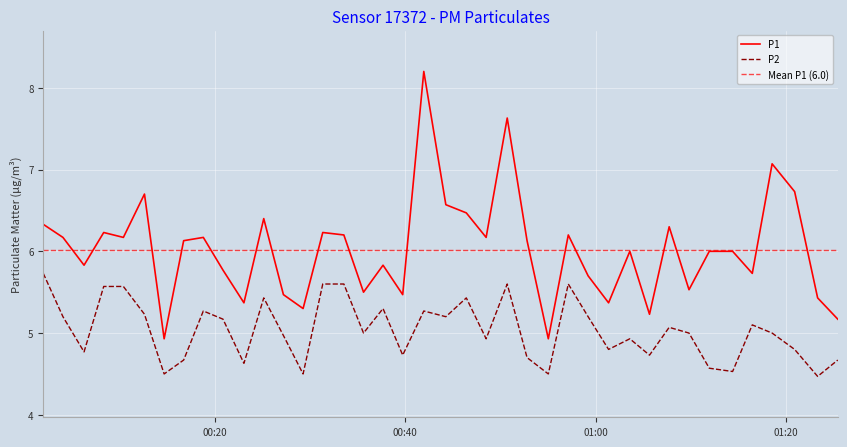

Reading left to right, list all the values displayed in this chart.

P1: 6.3	6.2	5.8	6.2	6.2	6.7	4.9	6.1	6.2	5.8	5.4	6.4	5.5	5.3	6.2	6.2	5.5	5.8	5.5	8.2	6.6	6.5	6.2	7.6	6.1	4.9	6.2	5.7	5.4	6.0	5.2	6.3	5.5	6.0	6.0	5.7	7.1	6.7	5.4	5.2
P2: 5.7	5.2	4.8	5.6	5.6	5.2	4.5	4.7	5.3	5.2	4.6	5.4	5.0	4.5	5.6	5.6	5.0	5.3	4.7	5.3	5.2	5.4	4.9	5.6	4.7	4.5	5.6	5.2	4.8	4.9	4.7	5.1	5.0	4.6	4.5	5.1	5.0	4.8	4.5	4.7